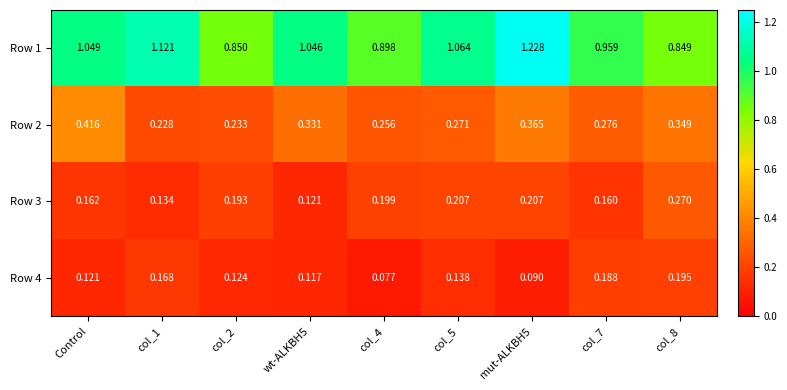

Is the value of Row 2 at col_5 greater than the value of Row 4 at col_1?

Yes